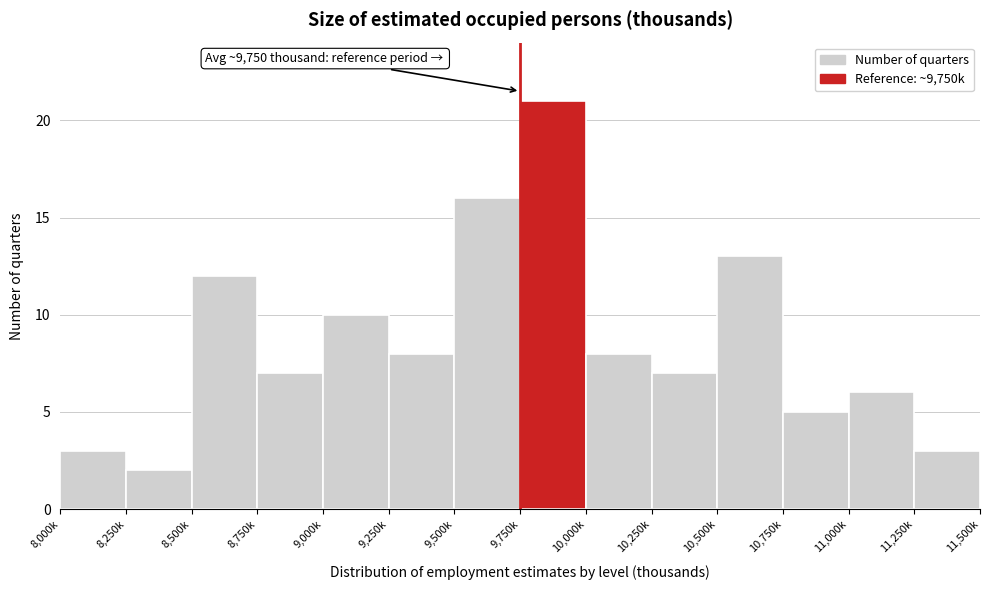

Reading right to left, what are all the values shown in this chart?

11,250k=3	11,000k=6	10,750k=5	10,500k=13	10,250k=7	10,000k=8	9,750k=21	9,500k=16	9,250k=8	9,000k=10	8,750k=7	8,500k=12	8,250k=2	8,000k=3